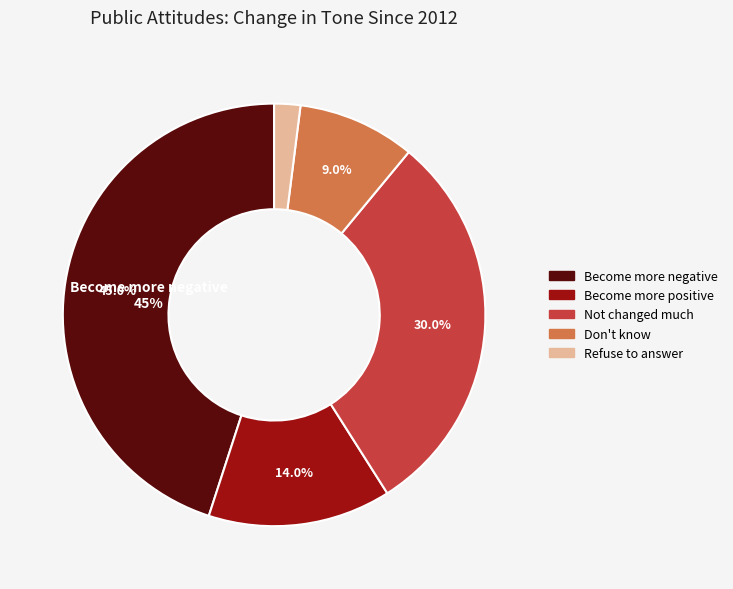

Which category has the smallest portion of the pie?

Refuse to answer